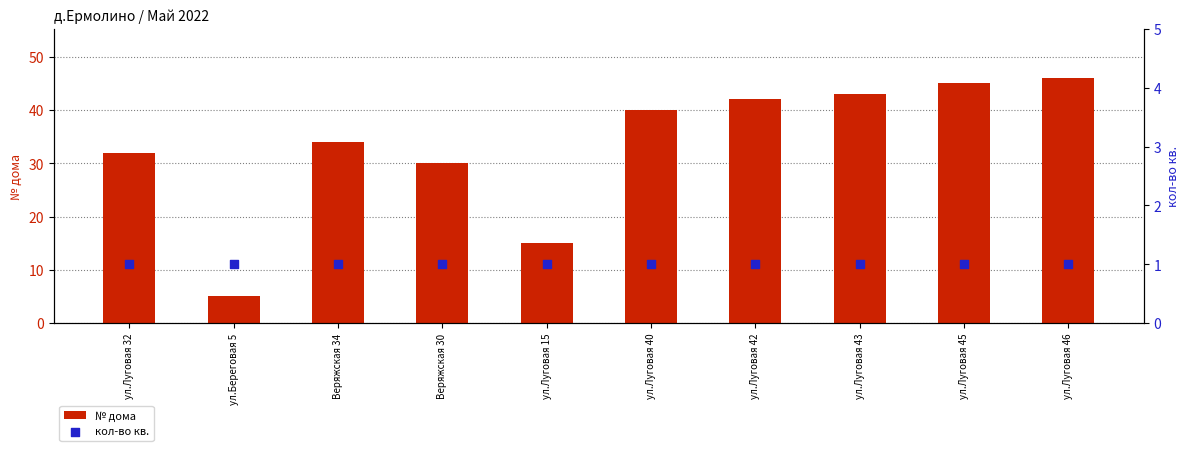

What are all the series names shown in the legend?

№ дома, кол-во кв.